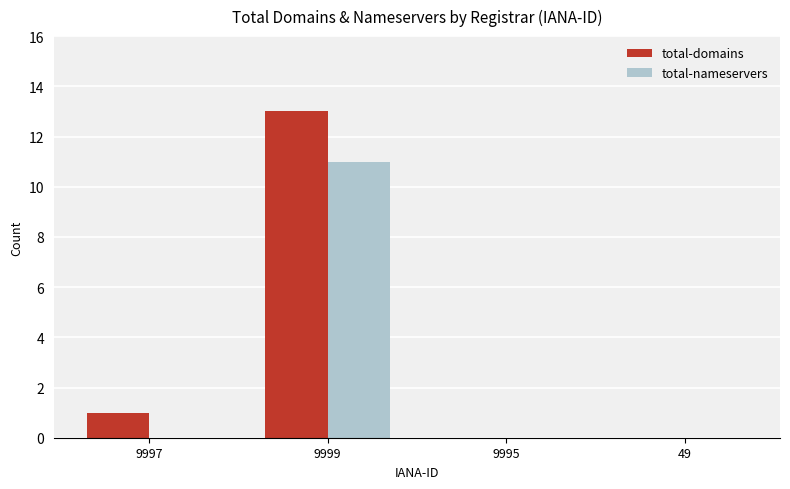

Between 9997 and 9999, which series saw the biggest shift?

total-domains